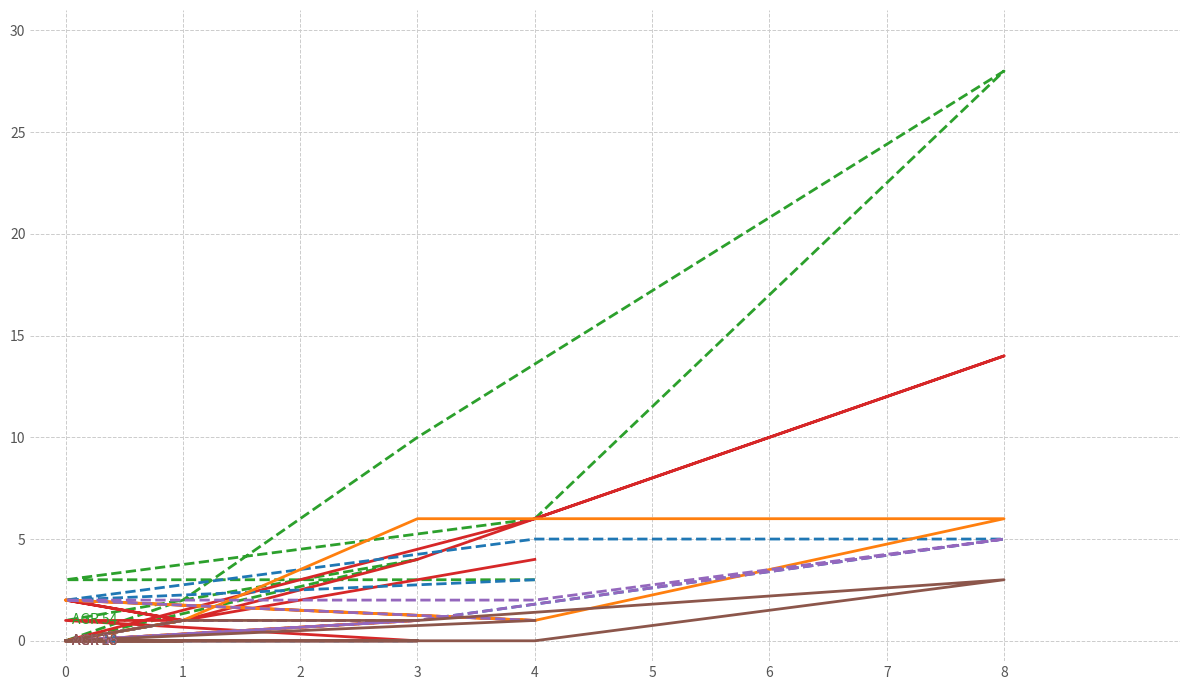

True or false: AGR 55 has a value of 2 at 3.

False